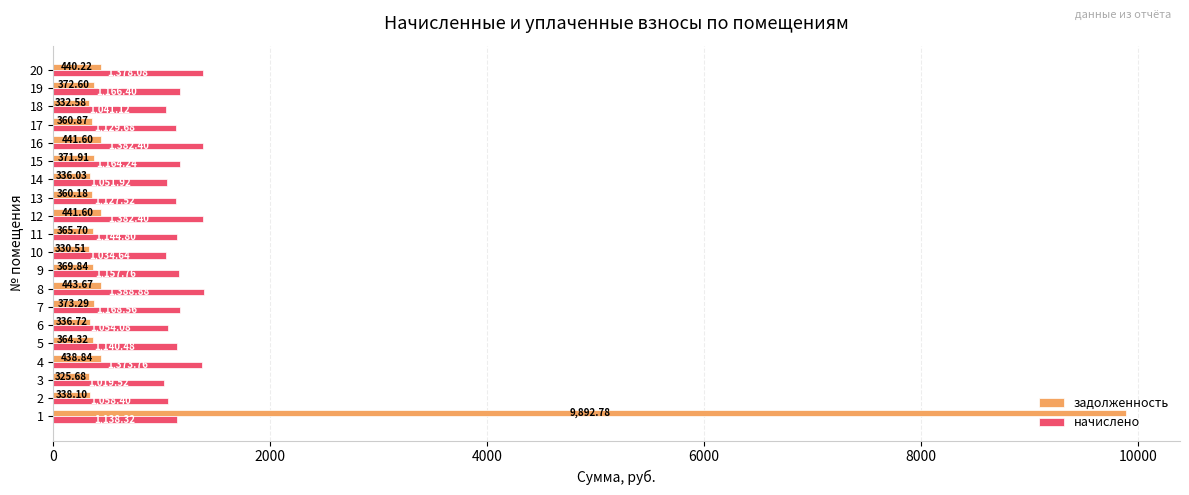

What are all the series names shown in the legend?

задолженность, начислено